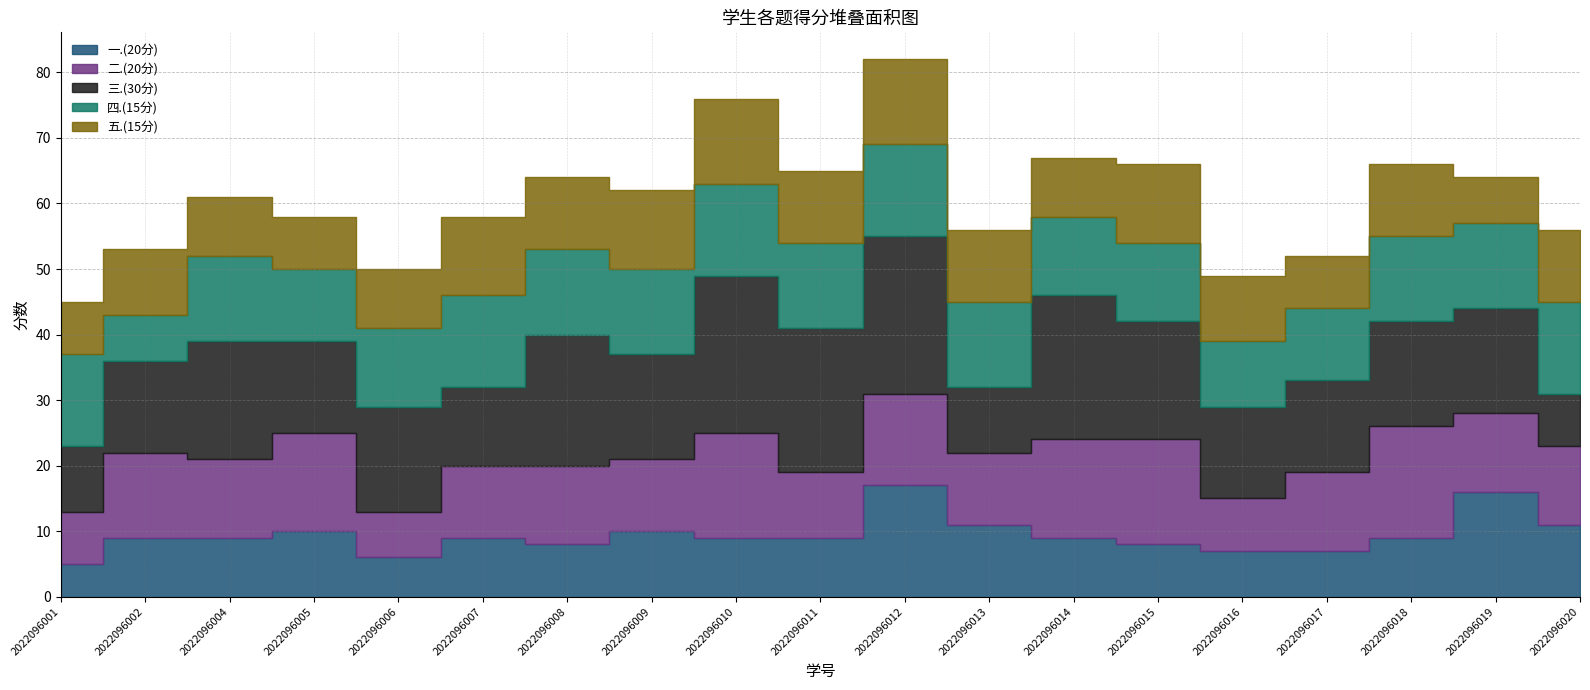

True or false: 二.(20分) has more than 0 interior local peaks.

True